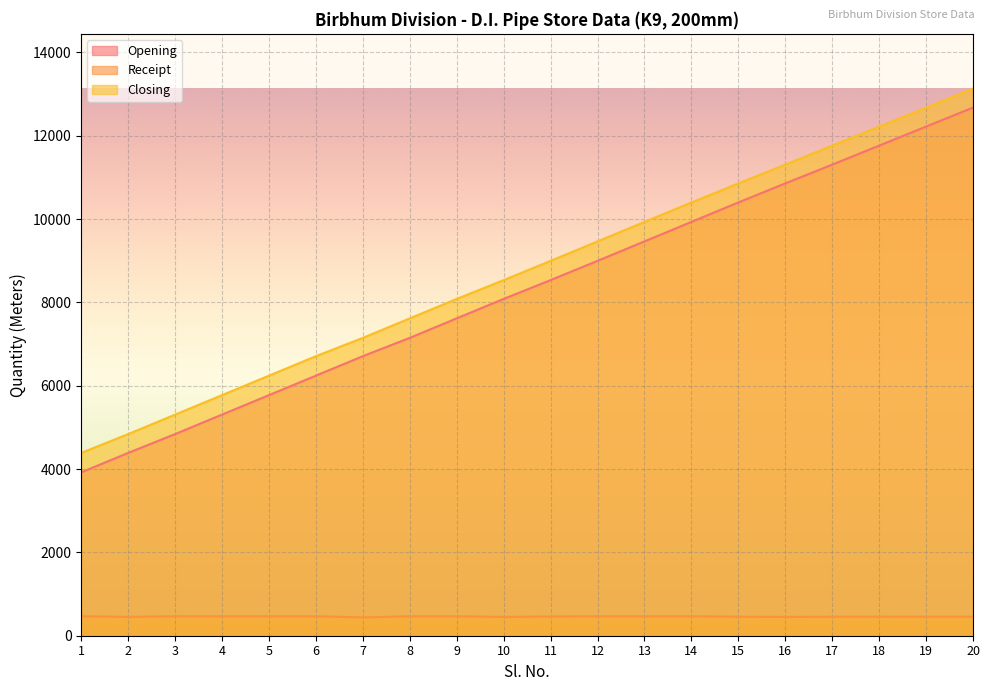

What is the value of the Opening point at the 1st from the left?

3921